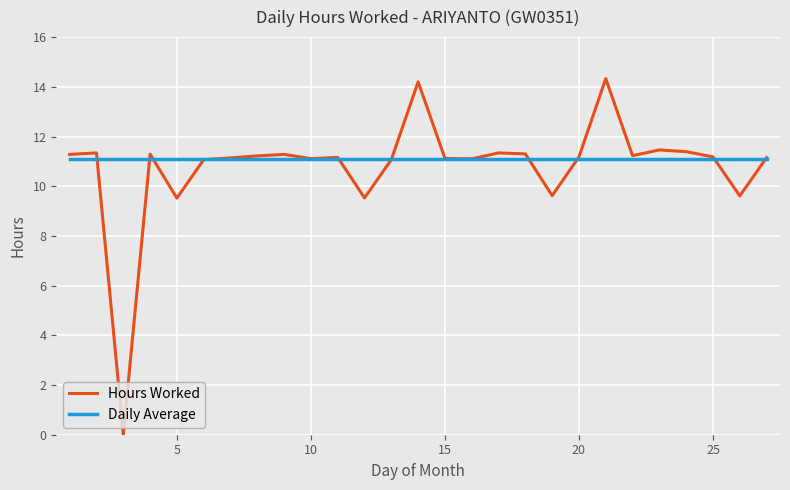

Which series has the largest range (max minus min)?

Hours Worked